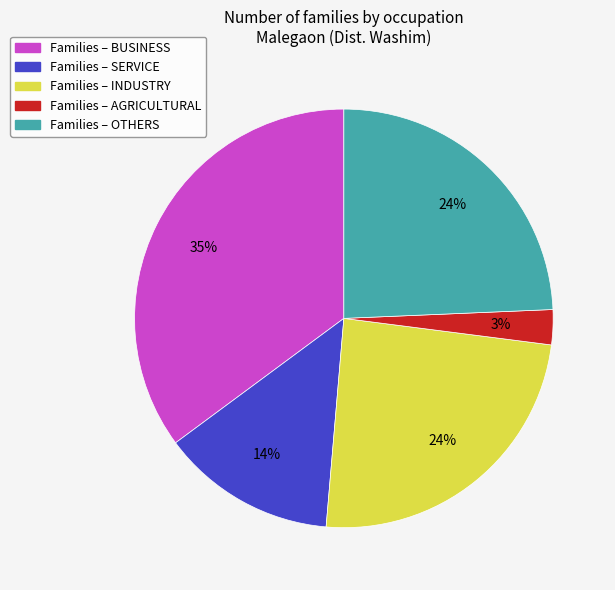

Is there a majority slice in this chart?

No